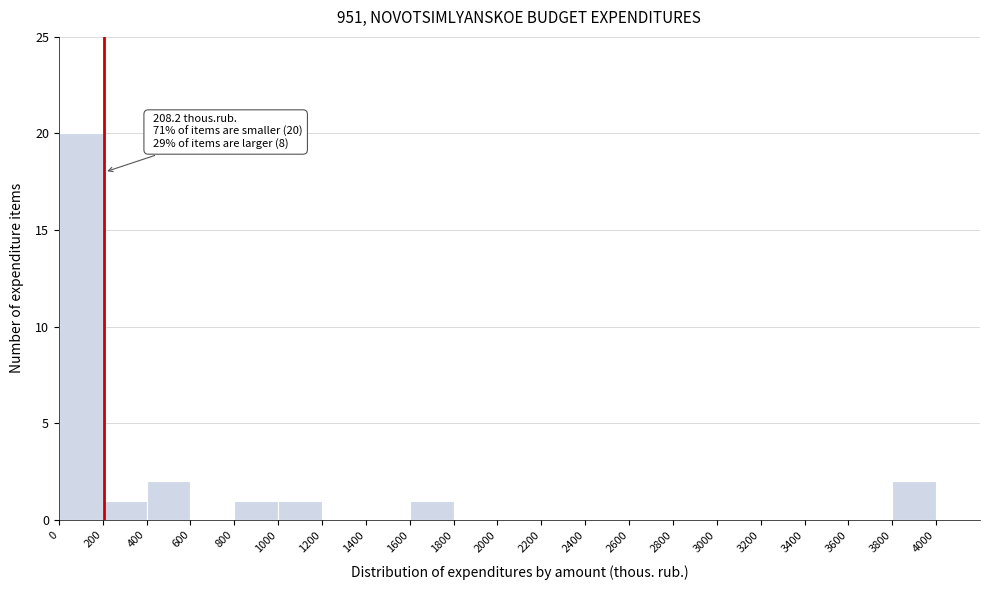

Over which range of the x-axis is the bar tallest?

0 to 200